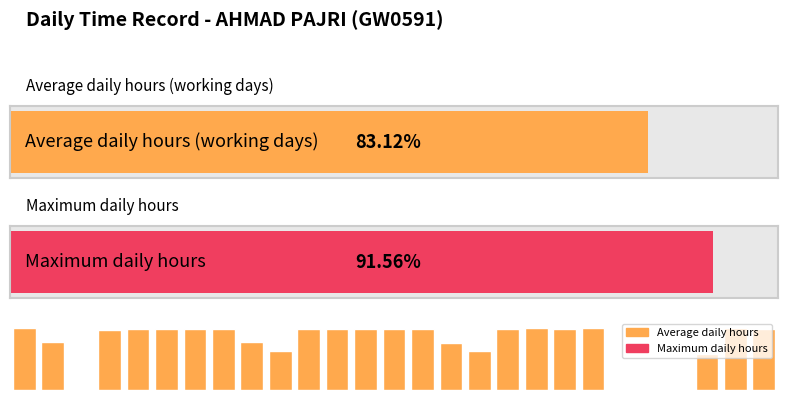

Reading left to right, what are all the values shown in this chart?

14.7	11.4	0.0	14.1	14.3	14.4	14.4	14.4	11.3	9.1	14.3	14.4	14.4	14.4	14.3	11.2	9.2	14.4	14.6	14.5	14.5	0.0	0.0	0.0	8.4	14.6	14.4